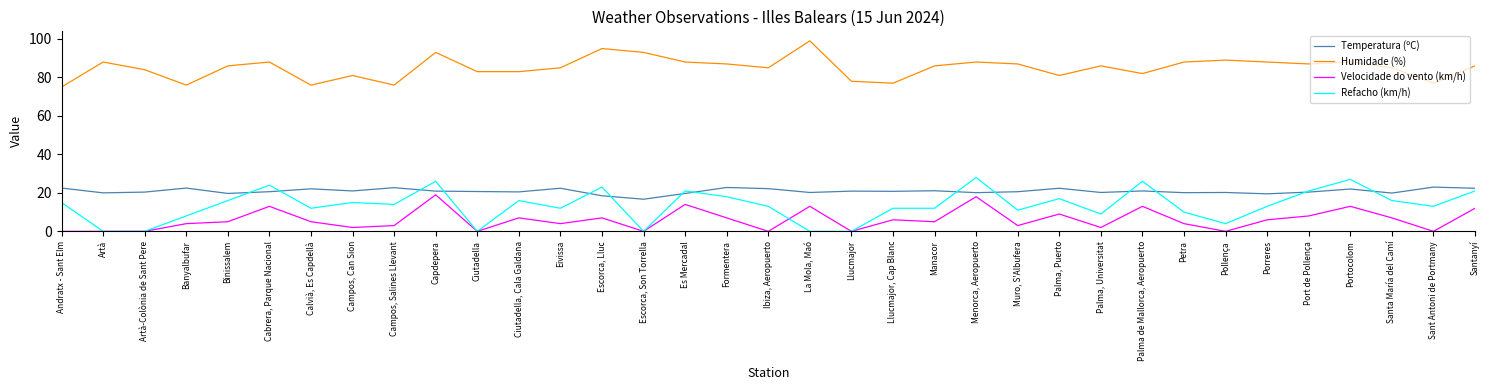

The Refacho (km/h) series shows 31.5 at Port de Pollença. True or false?

False